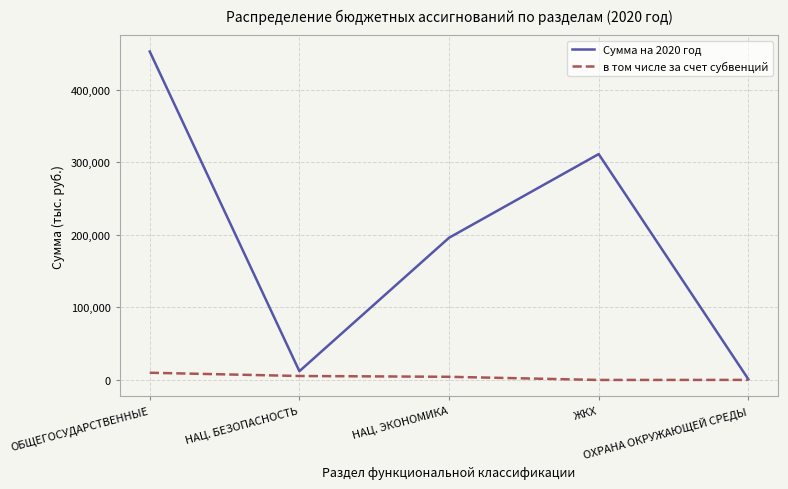

How many series are shown in this chart?

2